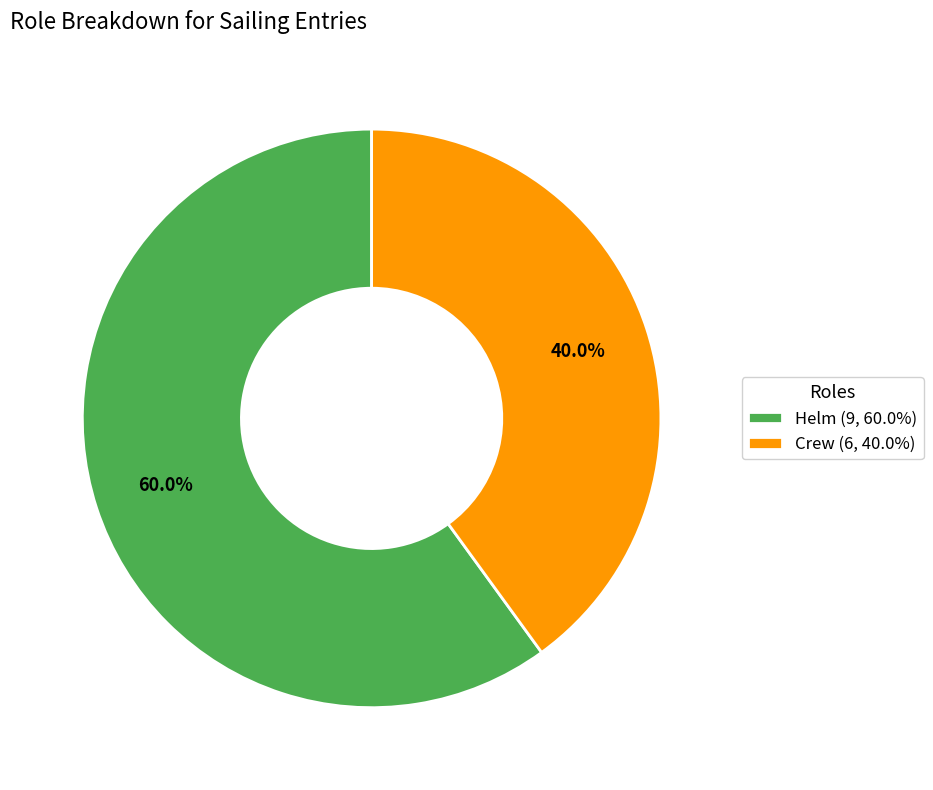

How many slices are in this pie chart?

2